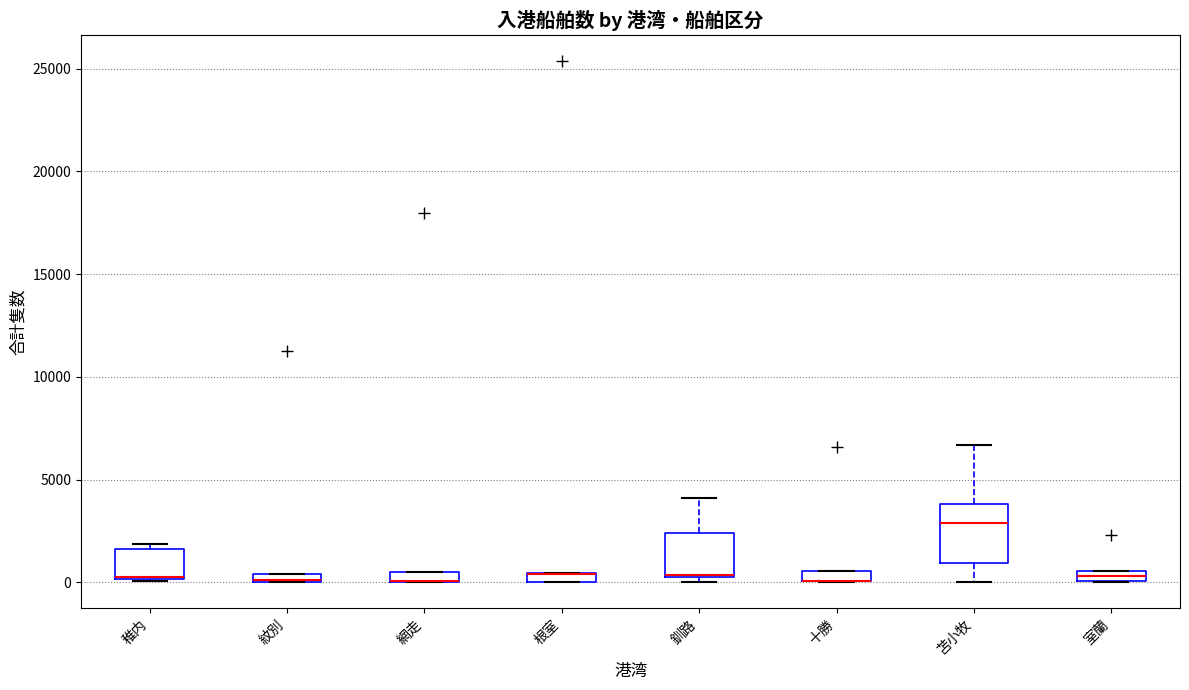

Comparing the boxes themselves (not the whiskers), which one is the tallest?

苫小牧